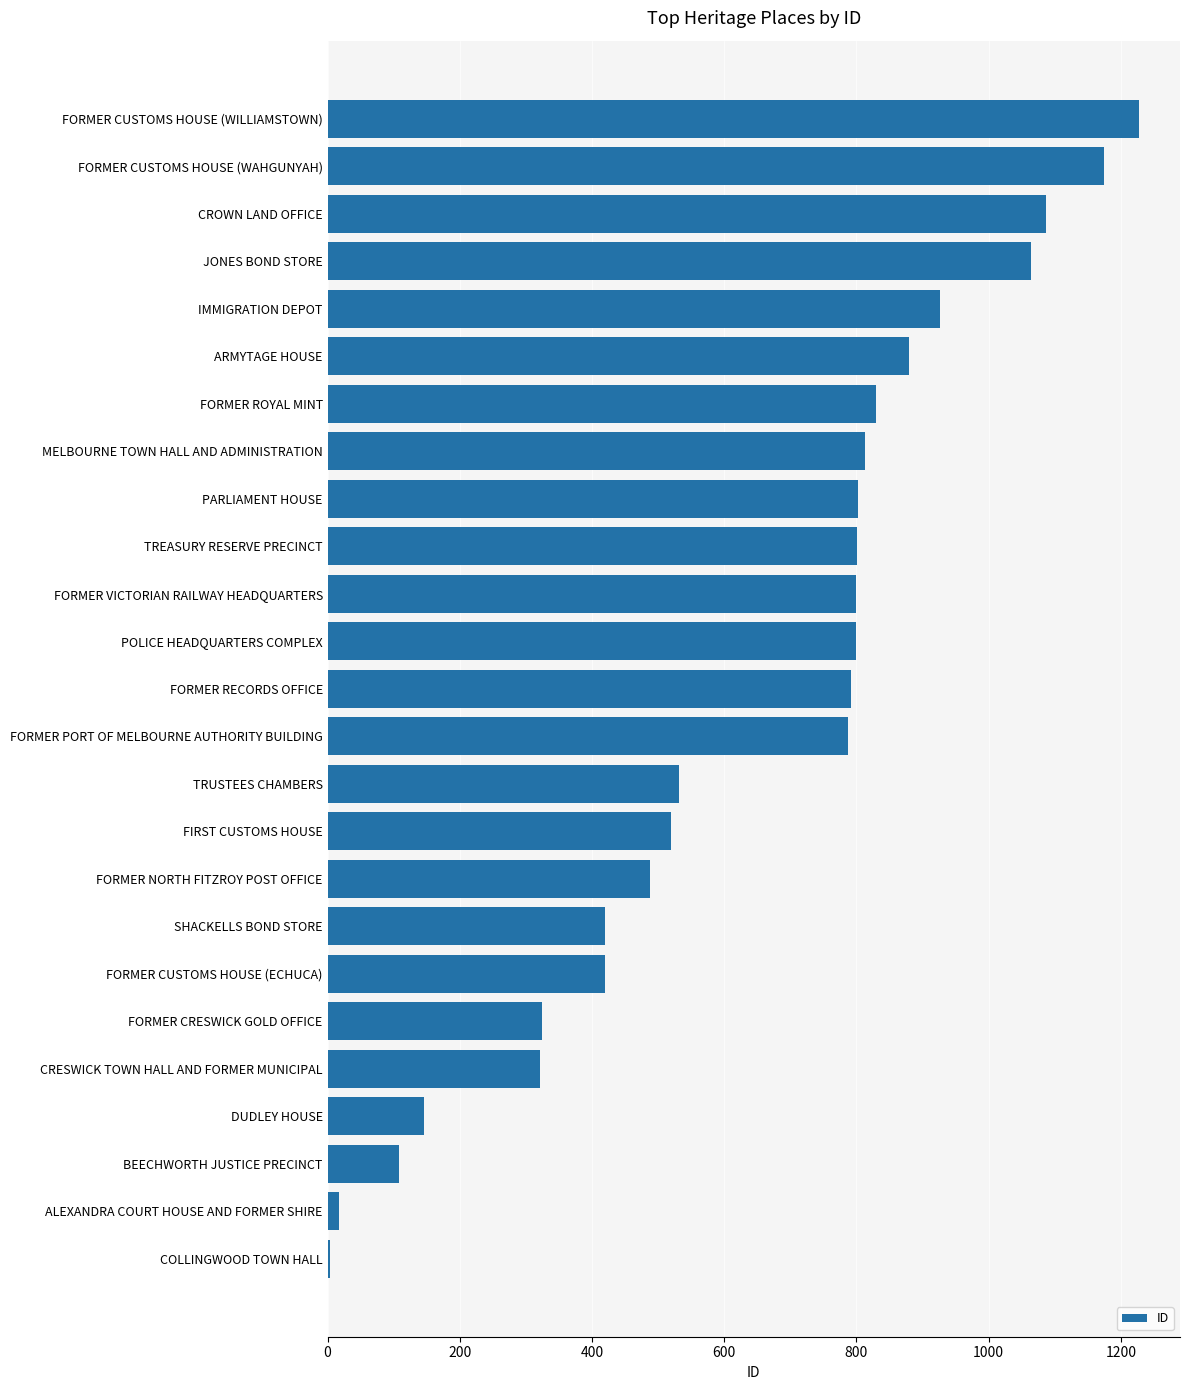

At which category does the chart reach its peak across all series?

FORMER CUSTOMS HOUSE (WILLIAMSTOWN)